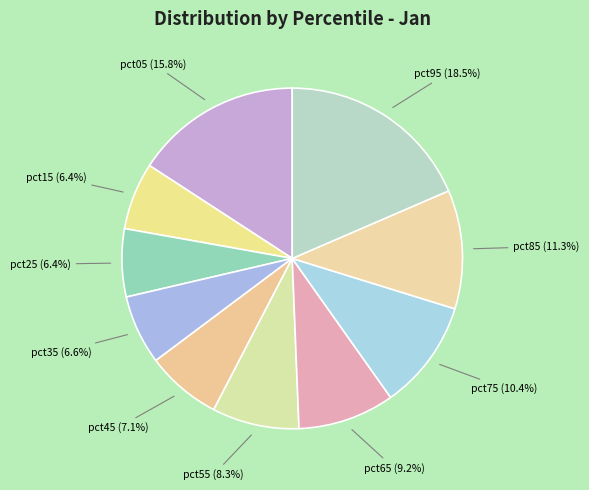

To the nearest percent, what portion does pct45 represent?

7%